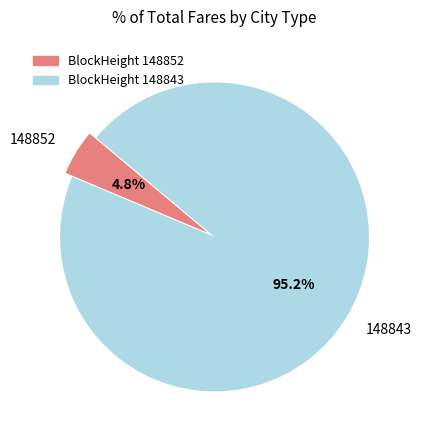

To the nearest percent, what is the difference between the 148843 and 148852 slice percentages?

90%